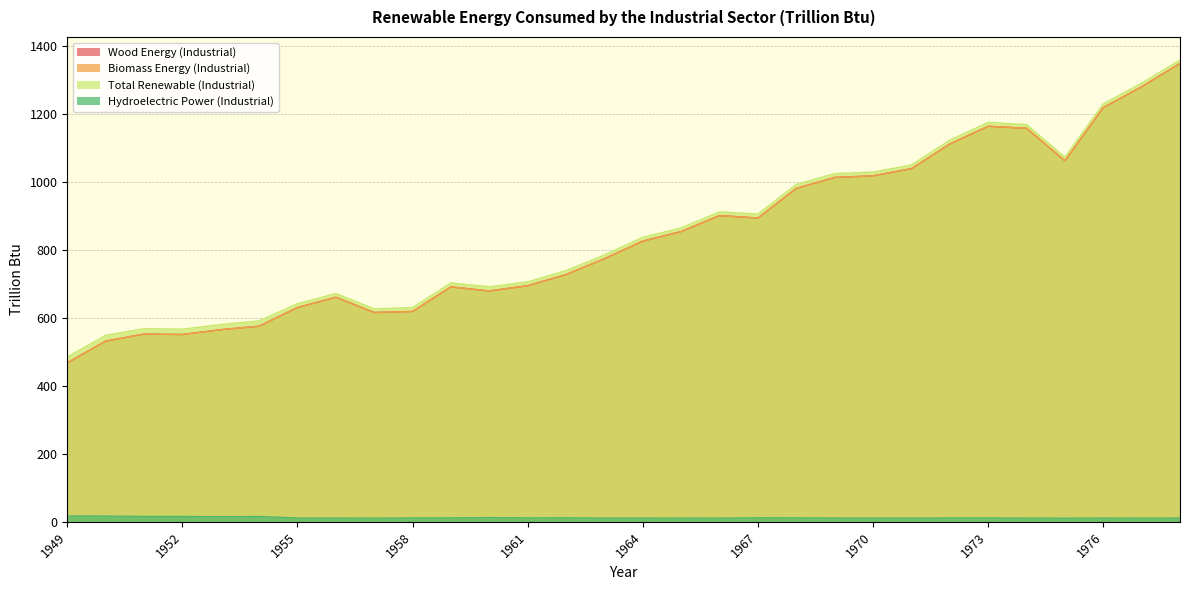

List the series in order of their peak value, highest first.

Total Renewable (Industrial), Wood Energy (Industrial), Biomass Energy (Industrial), Hydroelectric Power (Industrial)